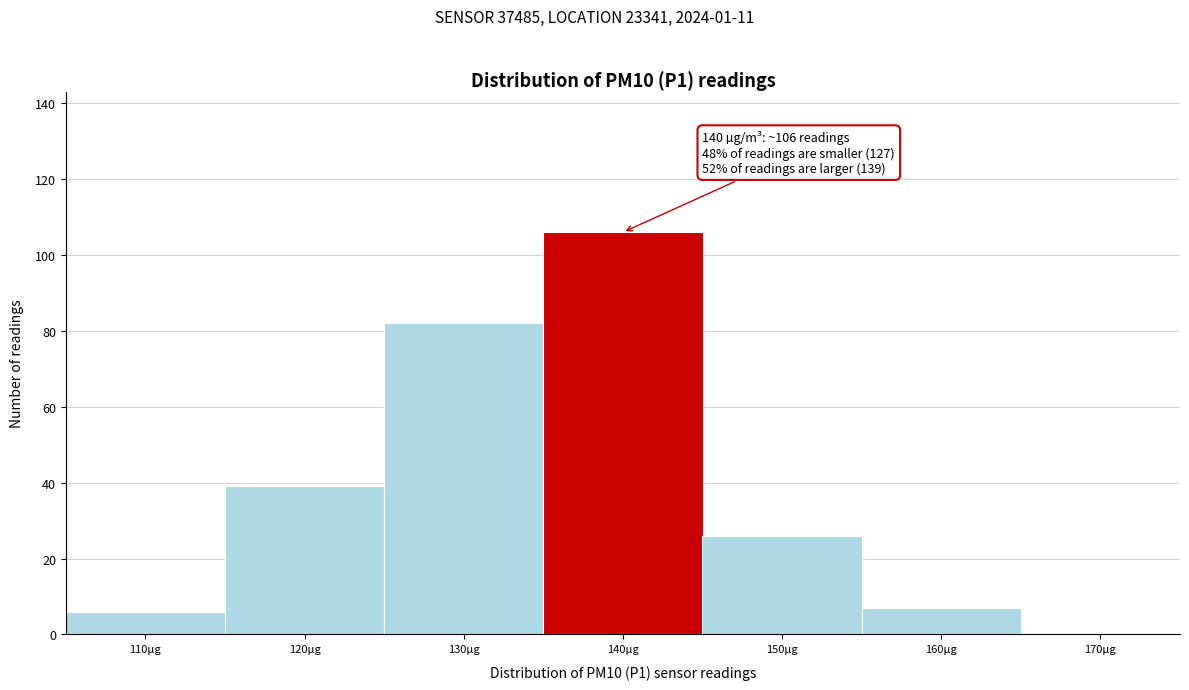

Reading left to right, transcribe all the data shown in this chart.

110µg=6	120µg=39	130µg=82	140µg=106	150µg=26	160µg=7	170µg=0